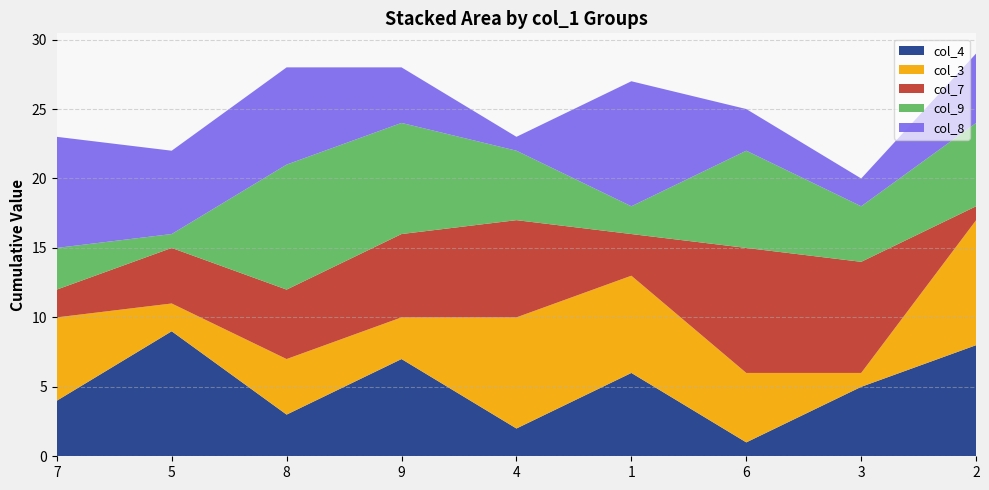

Reading left to right, transcribe all the data shown in this chart.

col_4: 7=4	5=9	8=3	9=7	4=2	1=6	6=1	3=5	2=8
col_3: 7=6	5=2	8=4	9=3	4=8	1=7	6=5	3=1	2=9
col_7: 7=2	5=4	8=5	9=6	4=7	1=3	6=9	3=8	2=1
col_9: 7=3	5=1	8=9	9=8	4=5	1=2	6=7	3=4	2=6
col_8: 7=8	5=6	8=7	9=4	4=1	1=9	6=3	3=2	2=5